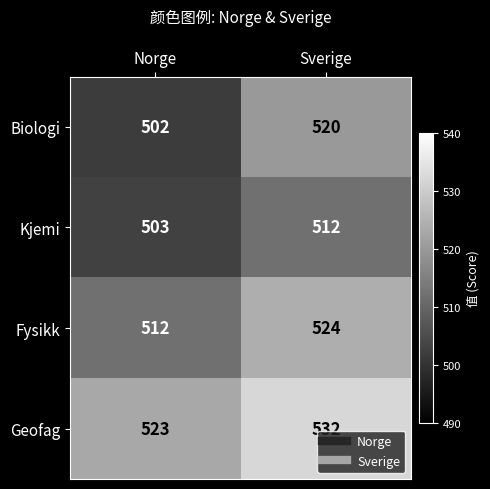

What is the greatest value displayed?

532